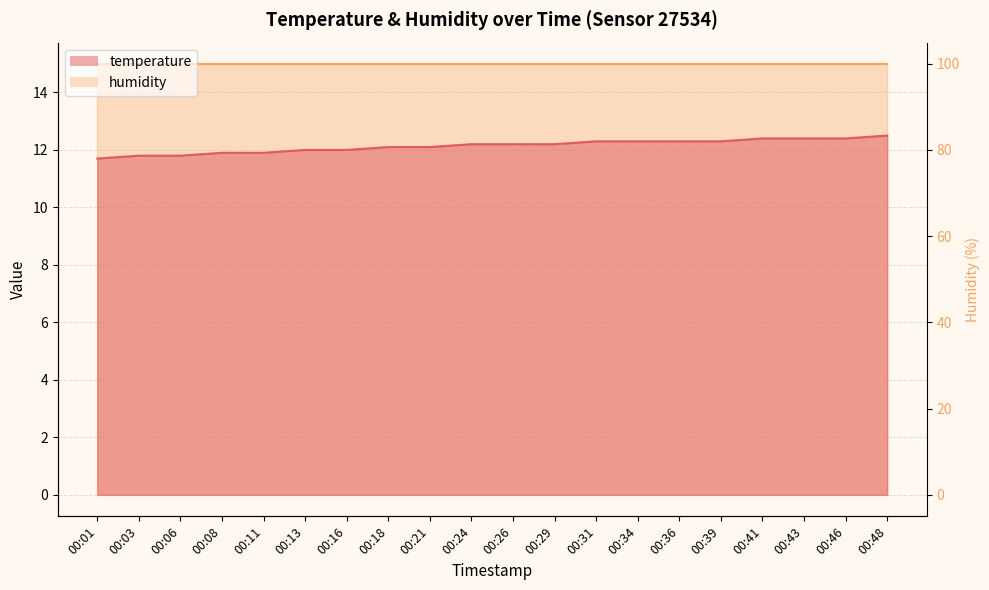

Reading left to right, extract all data points from this chart.

00:01=11.7	00:03=11.8	00:06=11.8	00:08=11.9	00:11=11.9	00:13=12.0	00:16=12.0	00:18=12.1	00:21=12.1	00:24=12.2	00:26=12.2	00:29=12.2	00:31=12.3	00:34=12.3	00:36=12.3	00:39=12.3	00:41=12.4	00:43=12.4	00:46=12.4	00:48=12.5